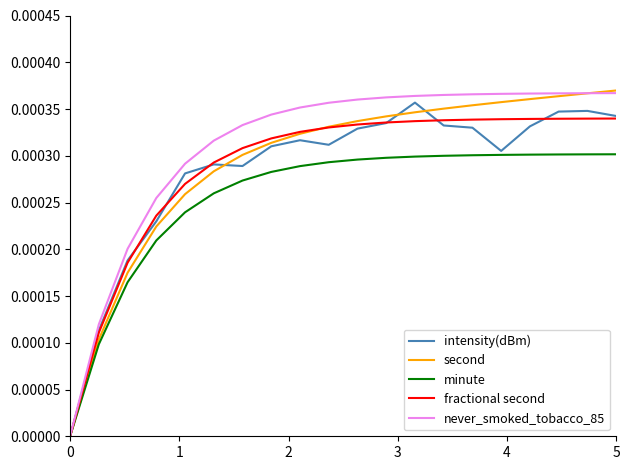

How many lines are shown in the chart?

5